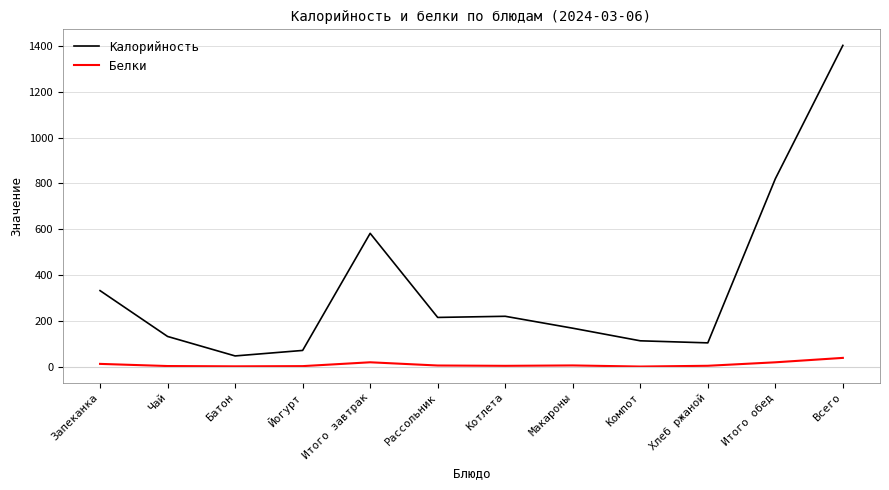

How many lines are shown in the chart?

2